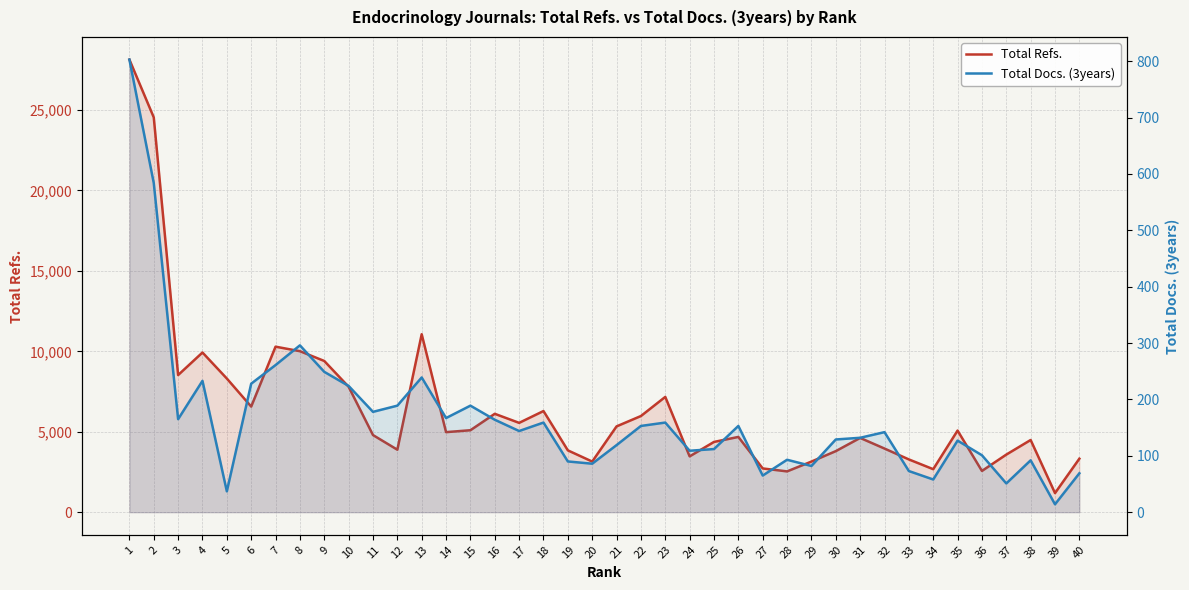

Is the value of Total Refs. at 20 greater than the value of Total Docs. (3years) at 38?

Yes